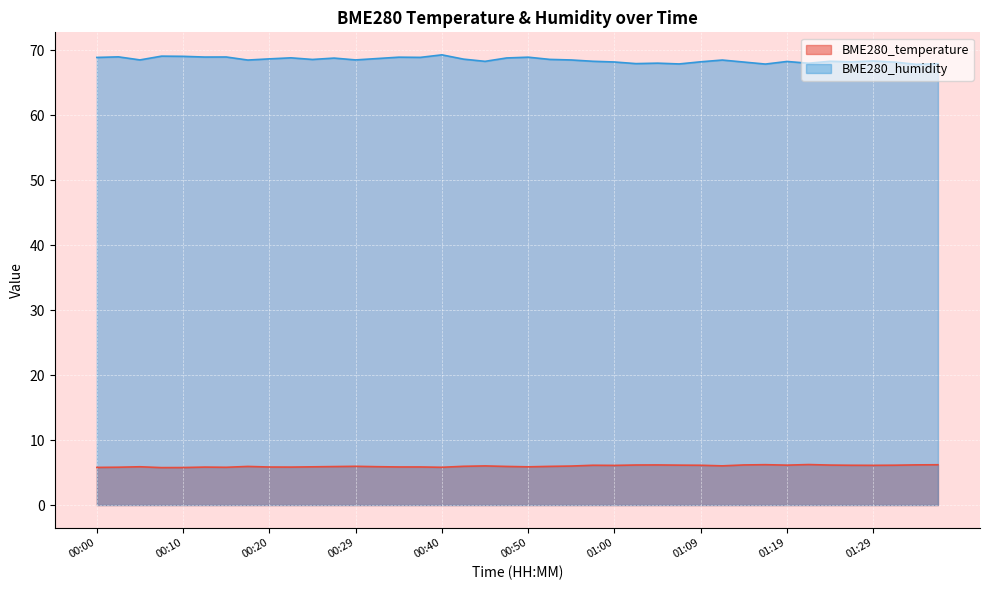

How many values in the BME280_humidity series exceed 68?

33